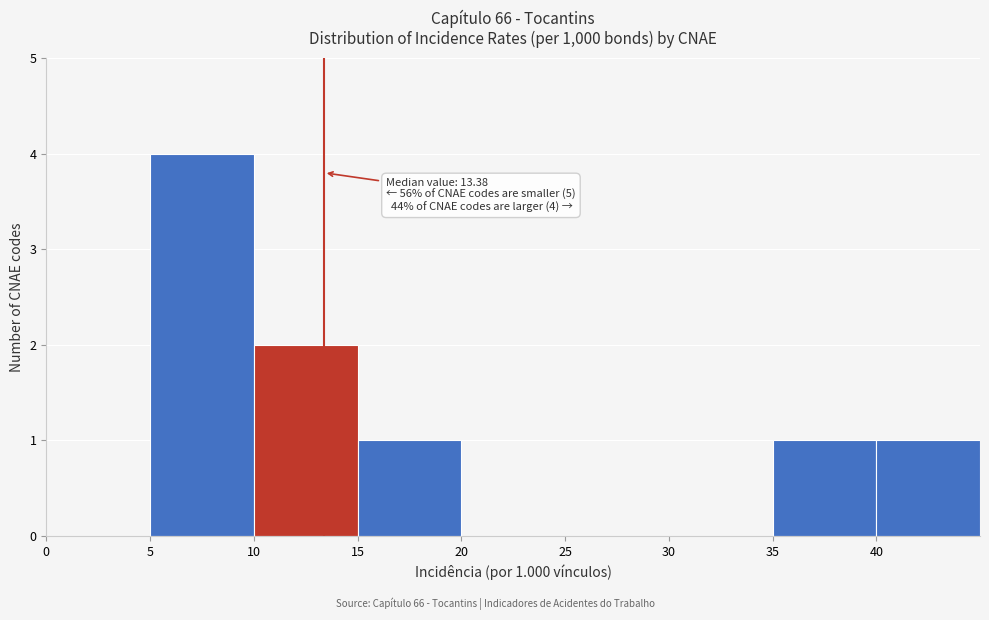

Over which range of the x-axis is the bar tallest?

5 to 10